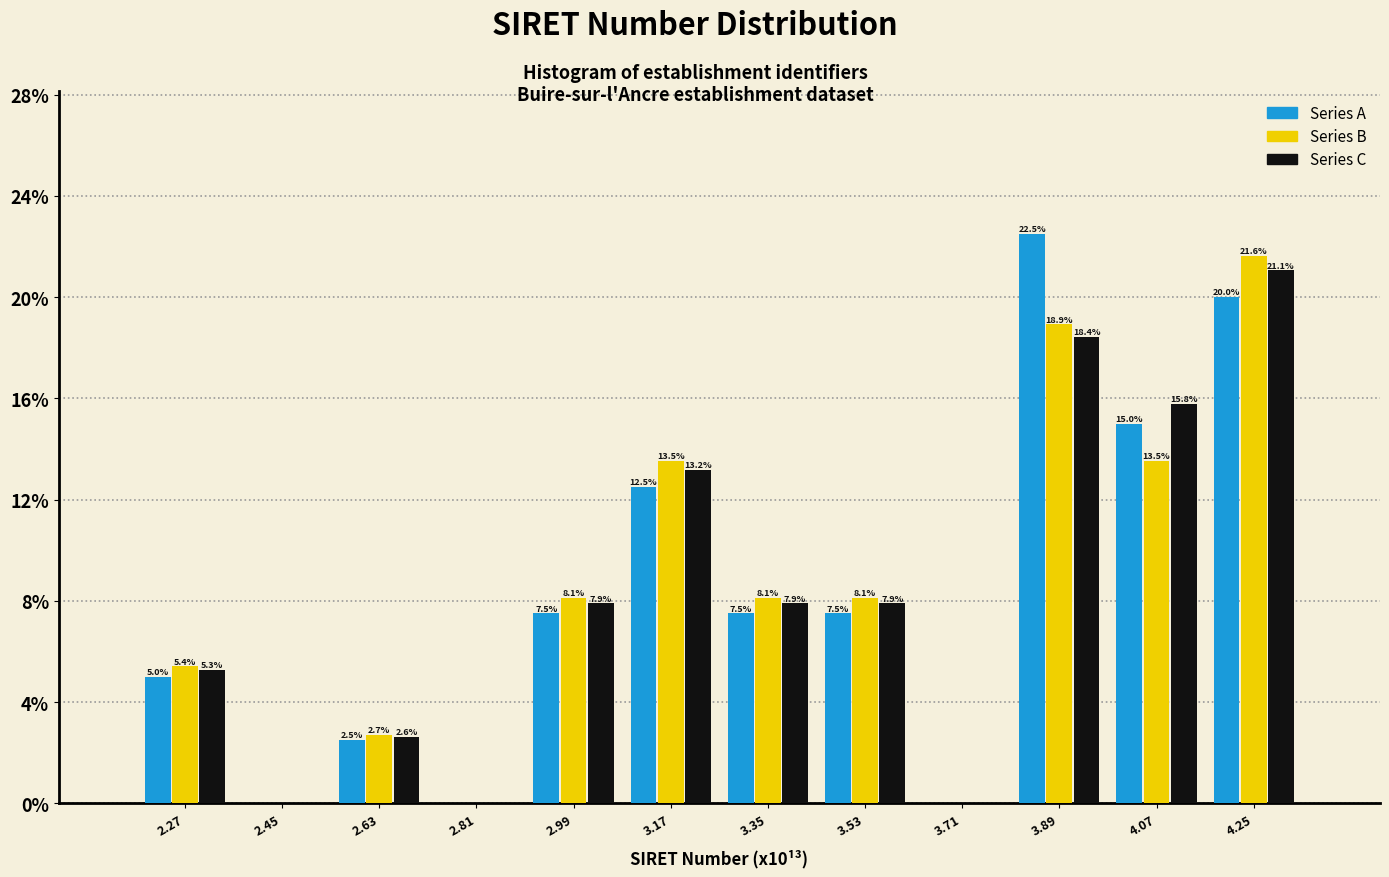

In the Series A series, which range on the x-axis has the tallest bar?

3.80 to 3.98